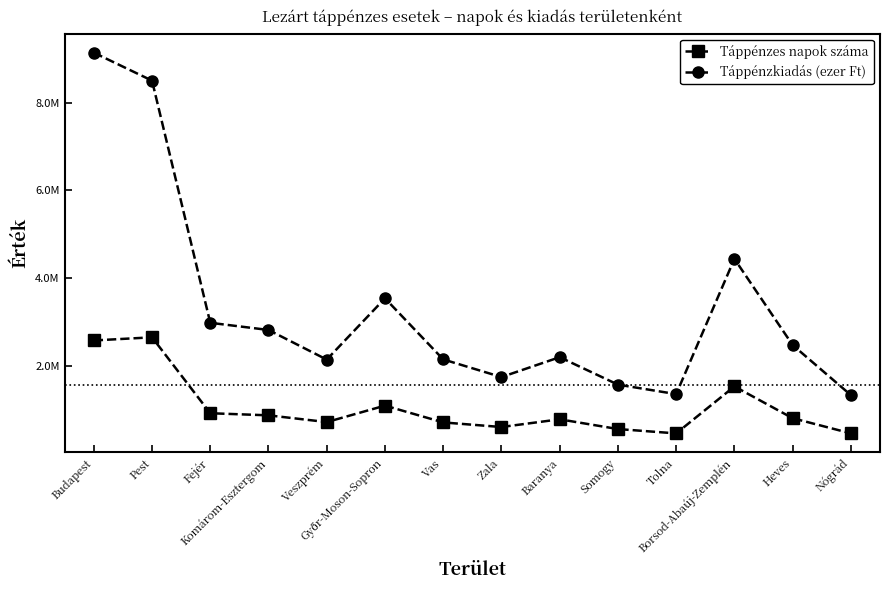

What are all the series names shown in the legend?

Táppénzes napok száma, Táppénzkiadás (ezer Ft)